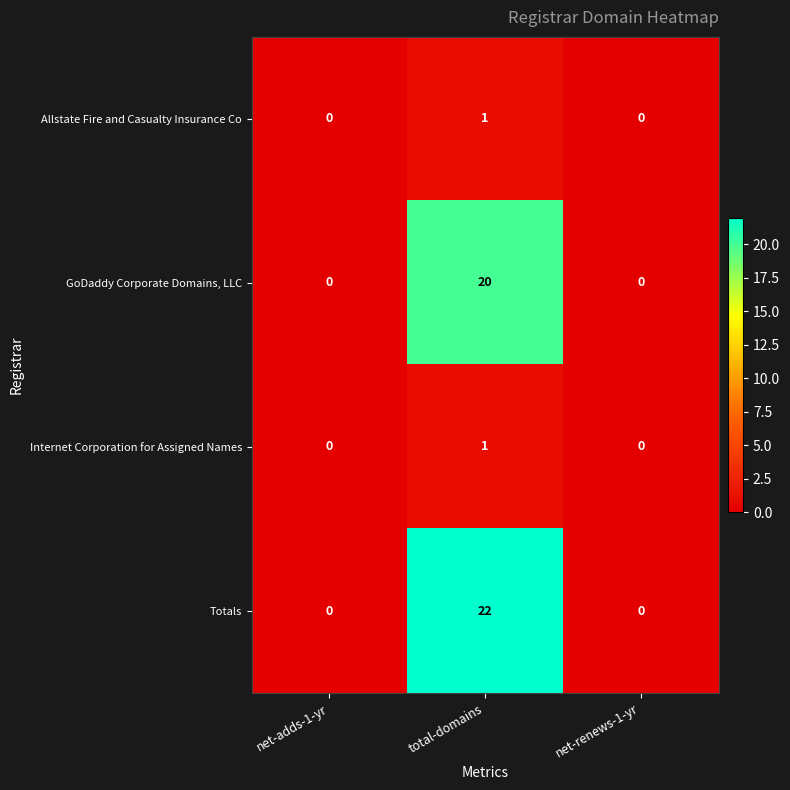

True or false: Allstate Fire and Casualty Insurance Co has a value of 0 at net-adds-1-yr.

True